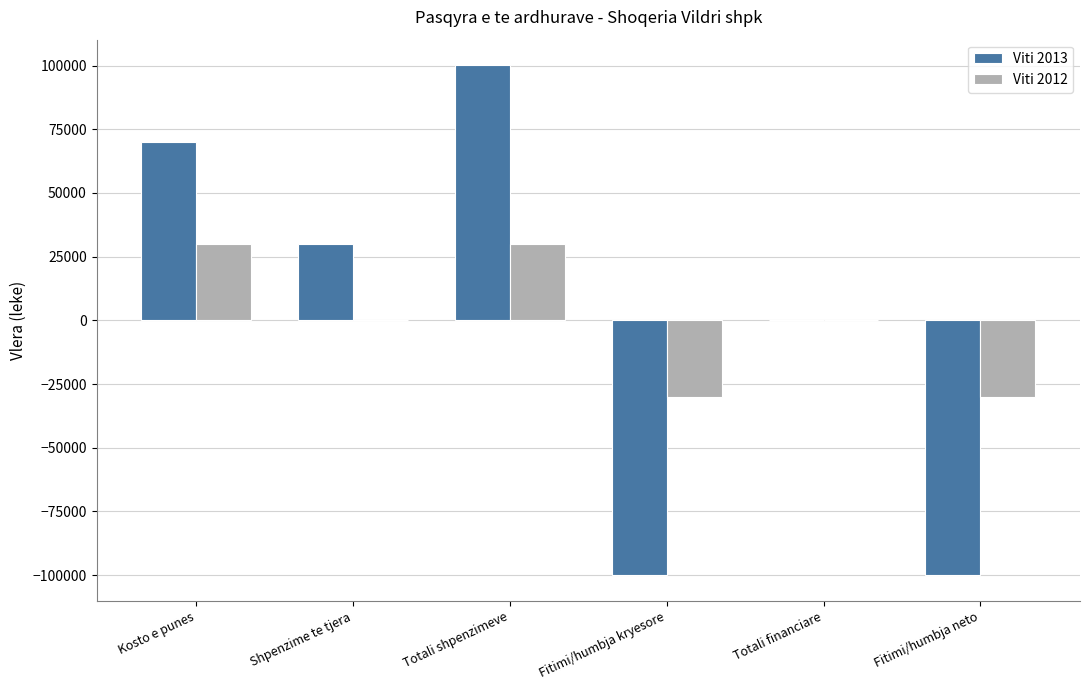

What is the sum of the Viti 2013 values at Totali financiare and Fitimi/humbja neto?

-100150